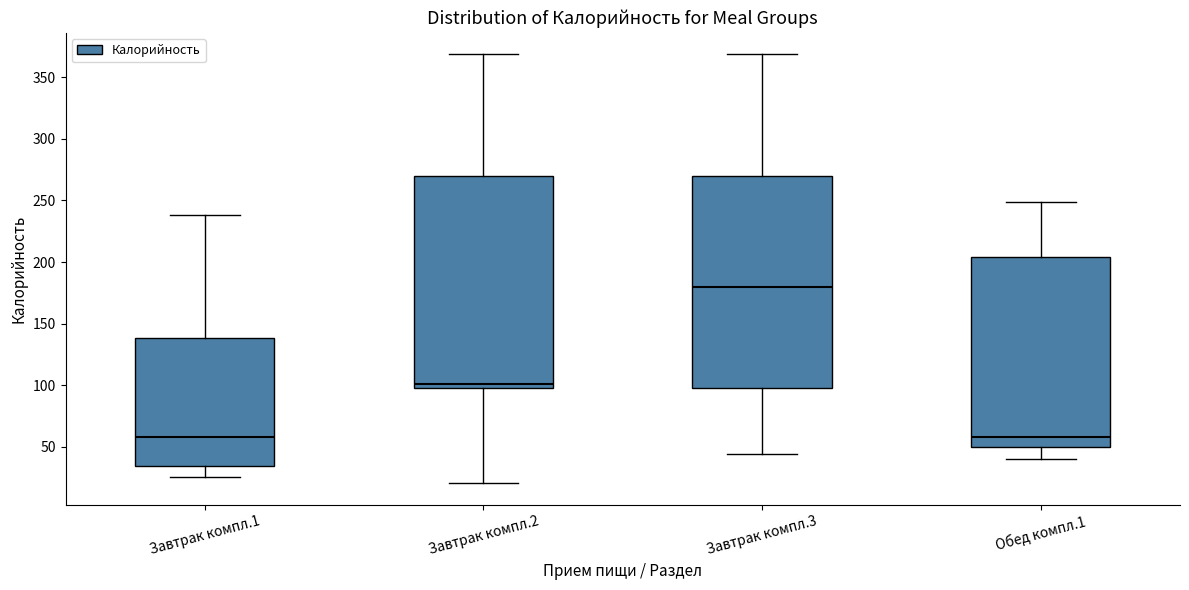

Reading left to right, read every box against the y-axis: the position of its median line, the range the box covers, and the ends of its whiskers. The values are not printed on the chart, so give them approximately, as read against the axis.

Завтрак компл.1: median 60, box 35 to 140, whiskers 25 to 240
Завтрак компл.2: median 100 (just above the box's lower edge), box 100 to 270, whiskers 20 to 370
Завтрак компл.3: median 180, box 100 to 270, whiskers 45 to 370
Обед компл.1: median 60, box 50 to 205, whiskers 40 to 250